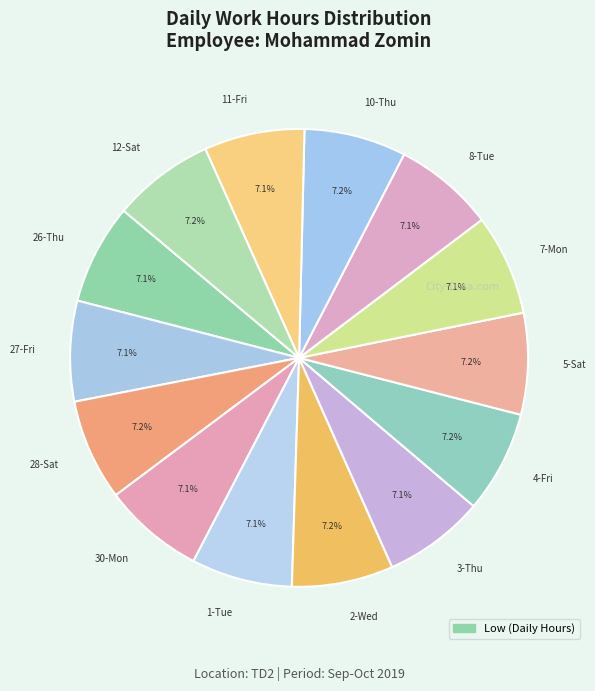

Does 26-Thu account for over 50% of the chart?

No